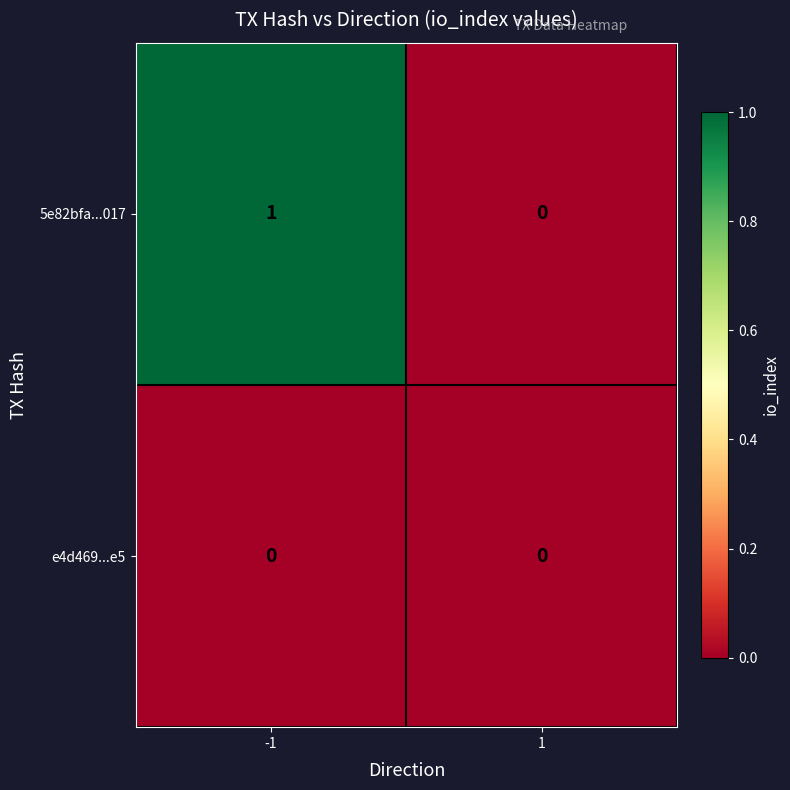

Which series has the widest spread of values?

5e82bfa...017